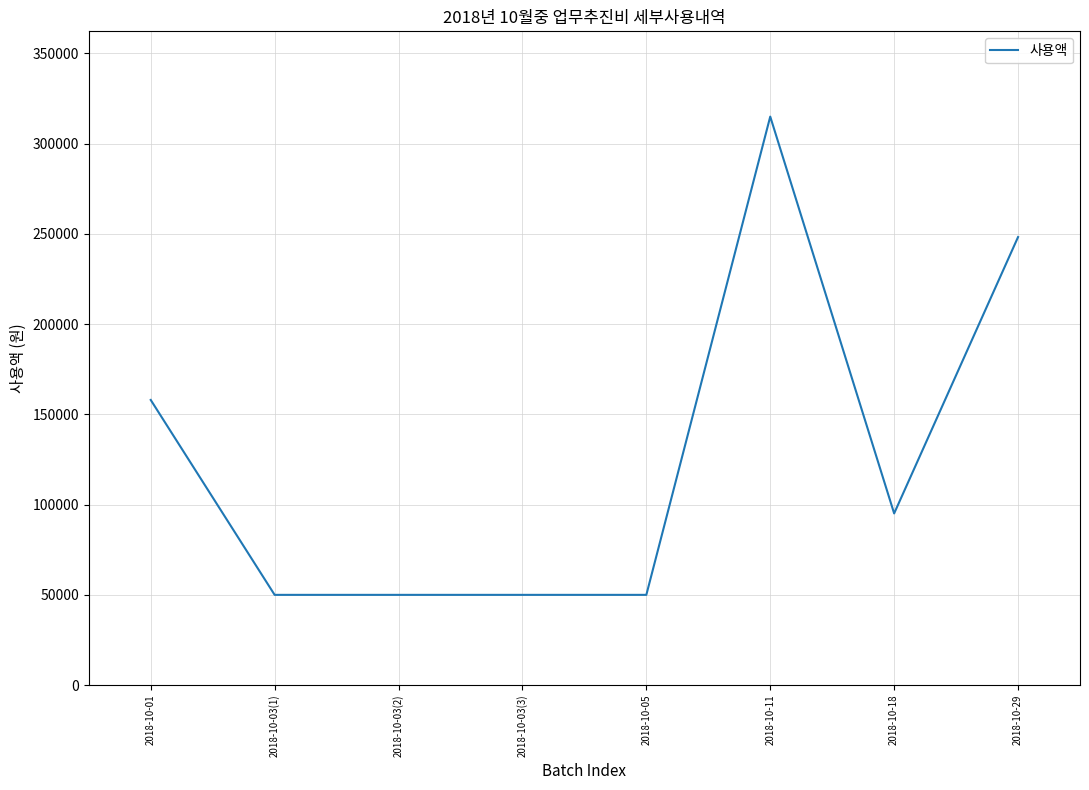

What is the maximum value shown in the chart?

315000